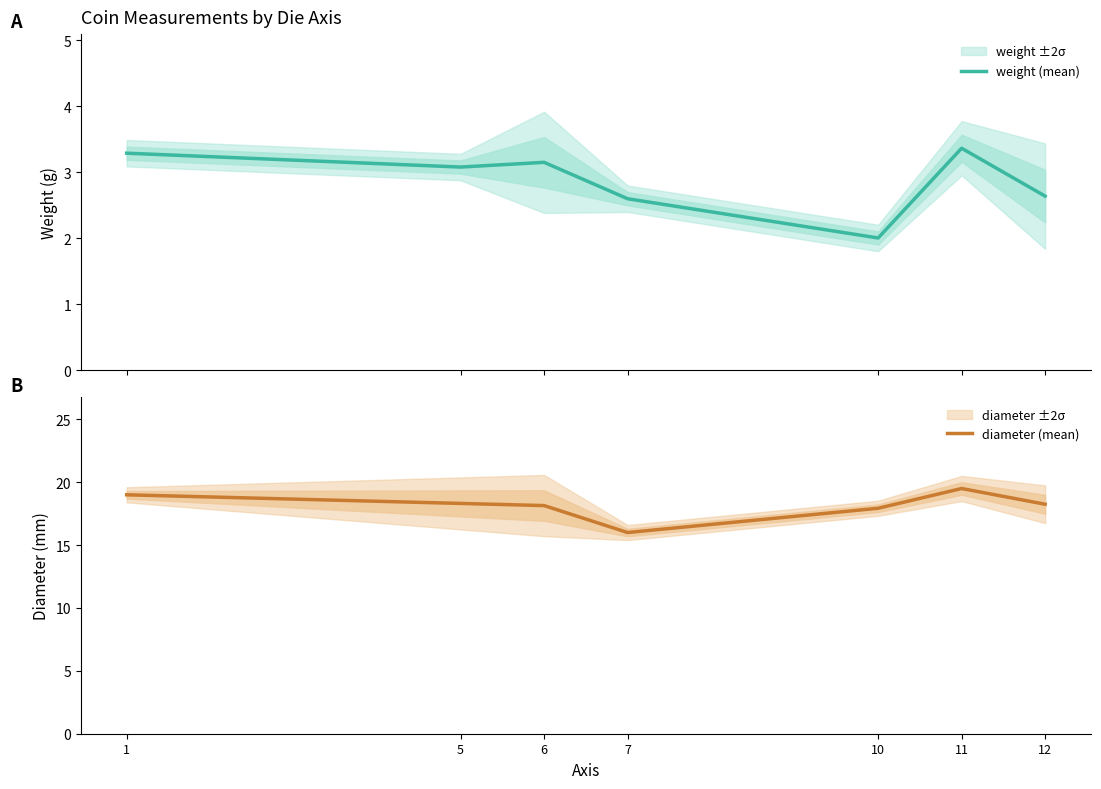

True or false: diameter (mean) has a value of 28.2 at 1.

False